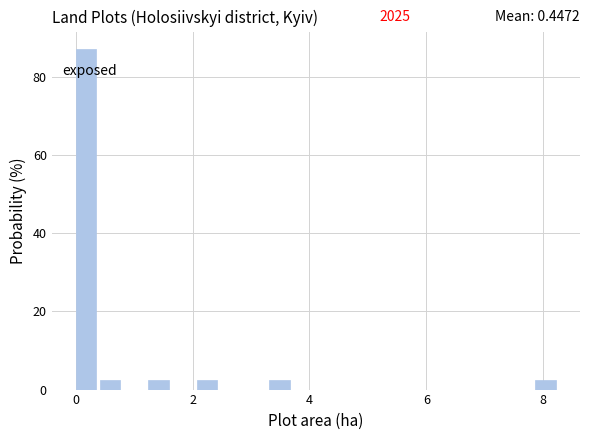

Around what value on the x-axis is the tallest bar? Give the approximate position of its centre, as read against the axis.

0.2